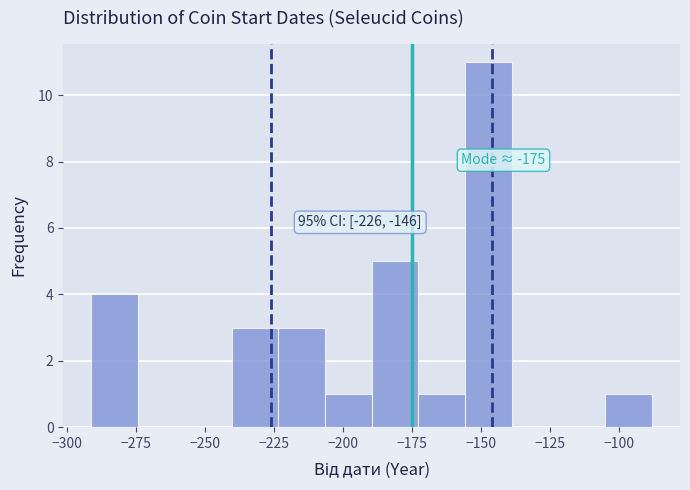

Read against the x-axis, roughly where is the centre of the tallest bar?

-145